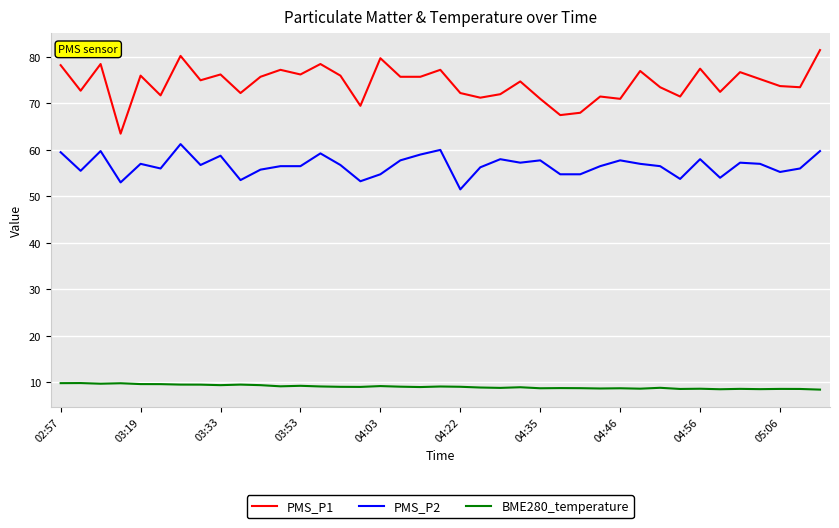

True or false: BME280_temperature and PMS_P2 intersect in this chart.

False